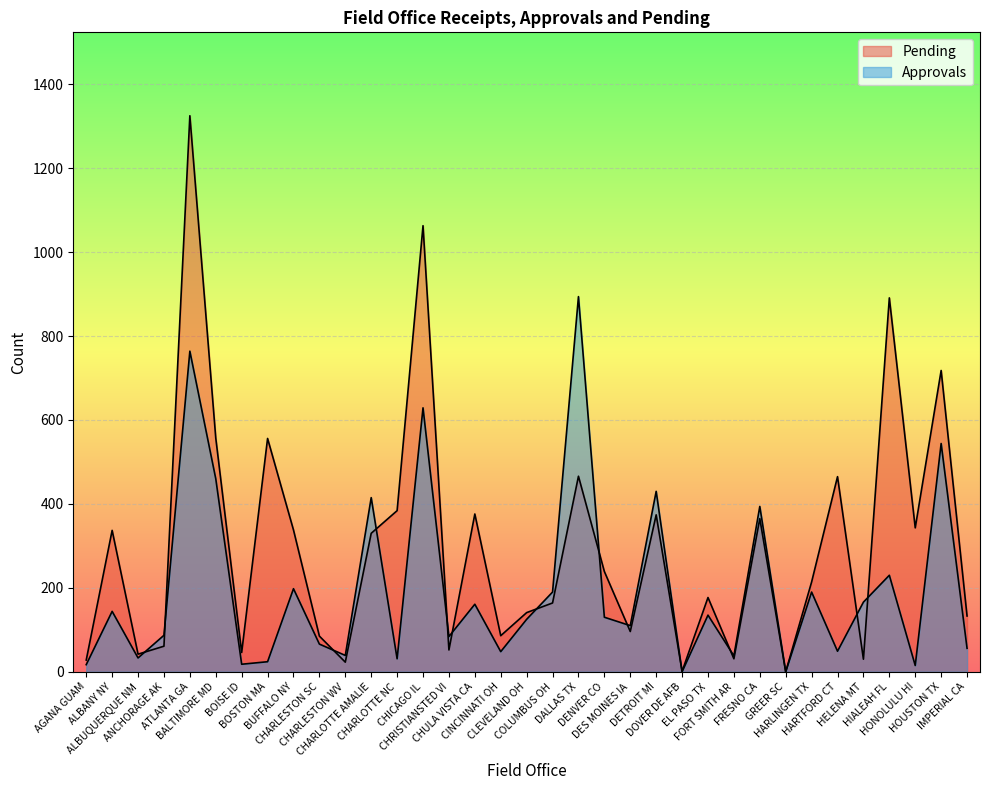

Which series has the largest total across all categories?

Pending